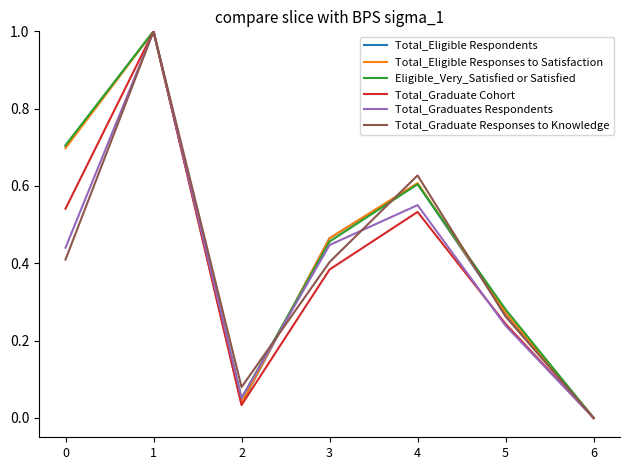

In Total_Eligible Respondents, how many points are lower than both neighbors (excluding endpoints)?

1